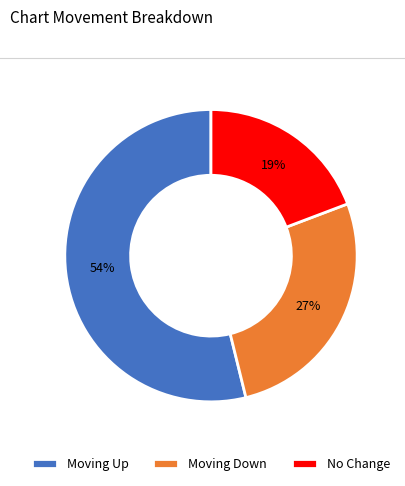

To the nearest percent, what portion does Moving Up represent?

54%